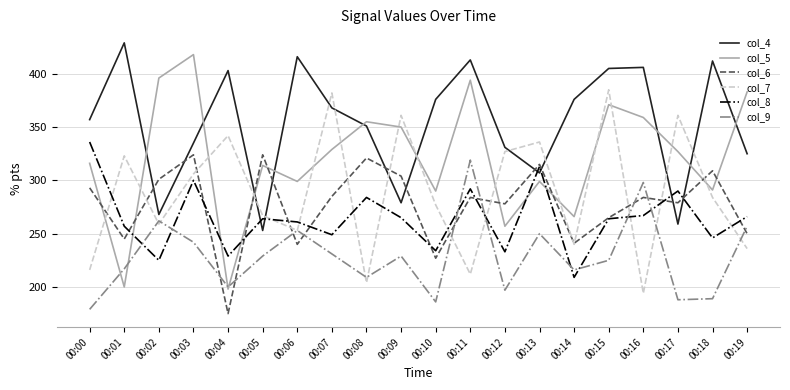

At 00:08, list the series in order from smallest to largest.

col_7, col_9, col_8, col_6, col_4, col_5